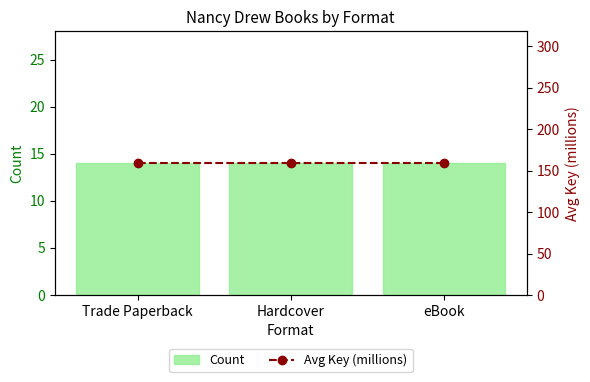

List the labels in order of Count value, smallest first.

Trade Paperback, Hardcover, eBook